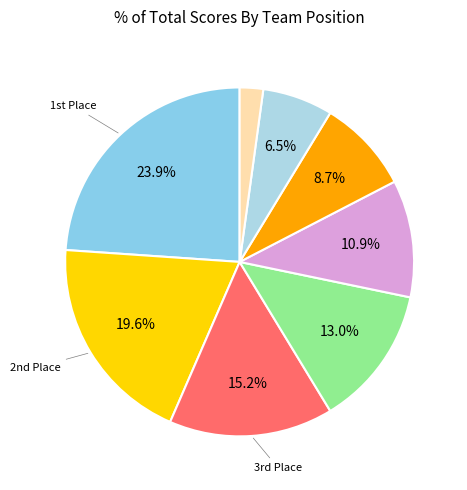

How many segments does this pie chart have?

8